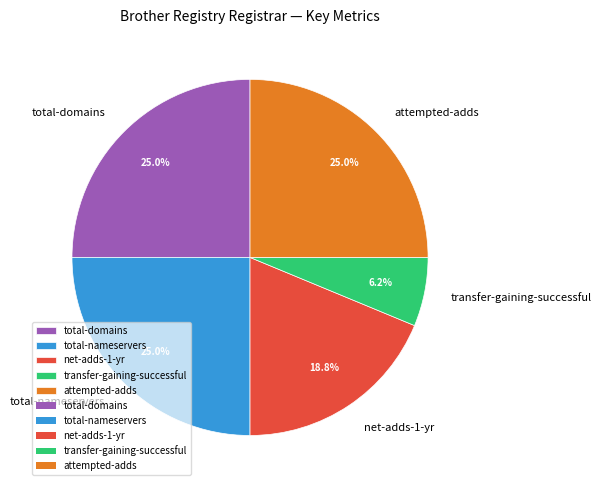

Which has a higher value, transfer-gaining-successful or net-adds-1-yr?

net-adds-1-yr